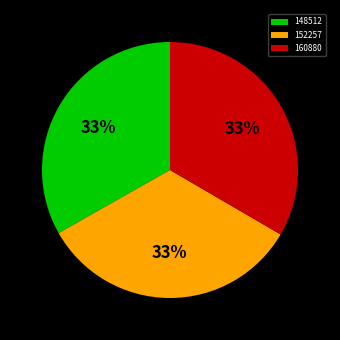

Does 152257 account for over 50% of the chart?

No